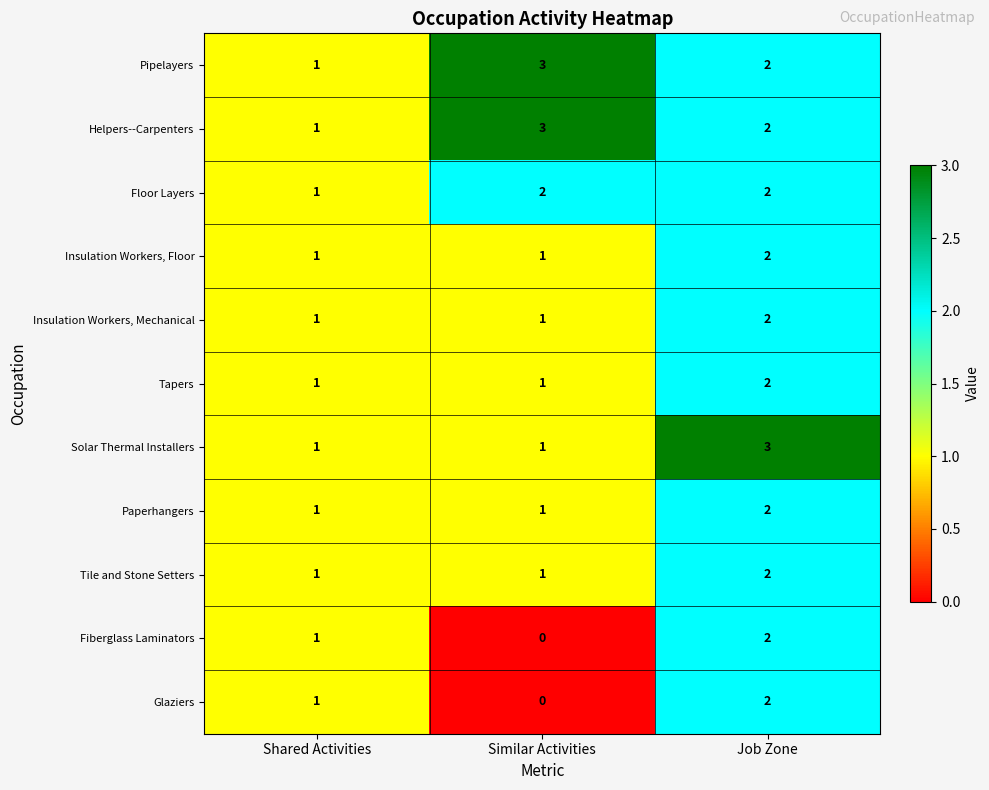

The value of Insulation Workers, Floor at Job Zone is 2. True or false?

True